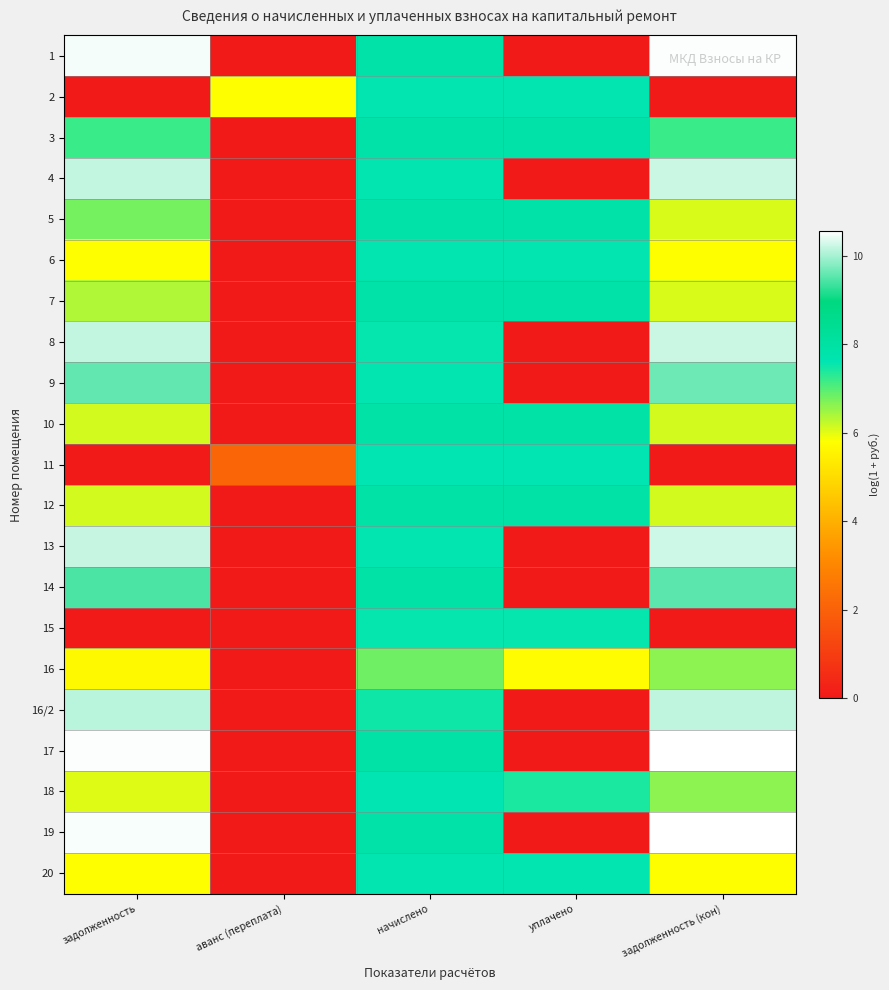

Reading left to right, list all the values displayed in this chart.

1: задолженность=10.5	аванс (переплата)=0.0	начислено=7.9	уплачено=0.0	задолженность (кон)=10.5
2: задолженность=0.0	аванс (переплата)=5.8	начислено=7.6	уплачено=7.6	задолженность (кон)=0.0
3: задолженность=7.2	аванс (переплата)=0.0	начислено=7.9	уплачено=7.9	задолженность (кон)=7.2
4: задолженность=10.2	аванс (переплата)=0.0	начислено=7.6	уплачено=0.0	задолженность (кон)=10.2
5: задолженность=6.8	аванс (переплата)=0.0	начислено=7.9	уплачено=7.9	задолженность (кон)=6.1
6: задолженность=5.8	аванс (переплата)=0.0	начислено=7.6	уплачено=7.6	задолженность (кон)=5.8
7: задолженность=6.4	аванс (переплата)=0.0	начислено=7.9	уплачено=7.9	задолженность (кон)=6.1
8: задолженность=10.2	аванс (переплата)=0.0	начислено=7.6	уплачено=0.0	задолженность (кон)=10.2
9: задолженность=9.6	аванс (переплата)=0.0	начислено=7.6	уплачено=0.0	задолженность (кон)=9.6
10: задолженность=6.1	аванс (переплата)=0.0	начислено=7.9	уплачено=7.9	задолженность (кон)=6.1
11: задолженность=0.0	аванс (переплата)=2.1	начислено=7.6	уплачено=7.6	задолженность (кон)=0.0
12: задолженность=6.1	аванс (переплата)=0.0	начислено=7.9	уплачено=7.9	задолженность (кон)=6.1
13: задолженность=10.2	аванс (переплата)=0.0	начислено=7.6	уплачено=0.0	задолженность (кон)=10.2
14: задолженность=9.4	аванс (переплата)=0.0	начислено=7.9	уплачено=0.0	задолженность (кон)=9.5
15: задолженность=0.0	аванс (переплата)=0.0	начислено=7.6	уплачено=7.6	задолженность (кон)=0.0
16: задолженность=5.7	аванс (переплата)=0.0	начислено=6.8	уплачено=5.7	задолженность (кон)=6.6
16/2: задолженность=10.1	аванс (переплата)=0.0	начислено=7.5	уплачено=0.0	задолженность (кон)=10.1
17: задолженность=10.5	аванс (переплата)=0.0	начислено=7.9	уплачено=0.0	задолженность (кон)=10.6
18: задолженность=6.0	аванс (переплата)=0.0	начислено=7.6	уплачено=7.4	задолженность (кон)=6.6
19: задолженность=10.5	аванс (переплата)=0.0	начислено=7.9	уплачено=0.0	задолженность (кон)=10.5
20: задолженность=5.8	аванс (переплата)=0.0	начислено=7.6	уплачено=7.6	задолженность (кон)=5.8